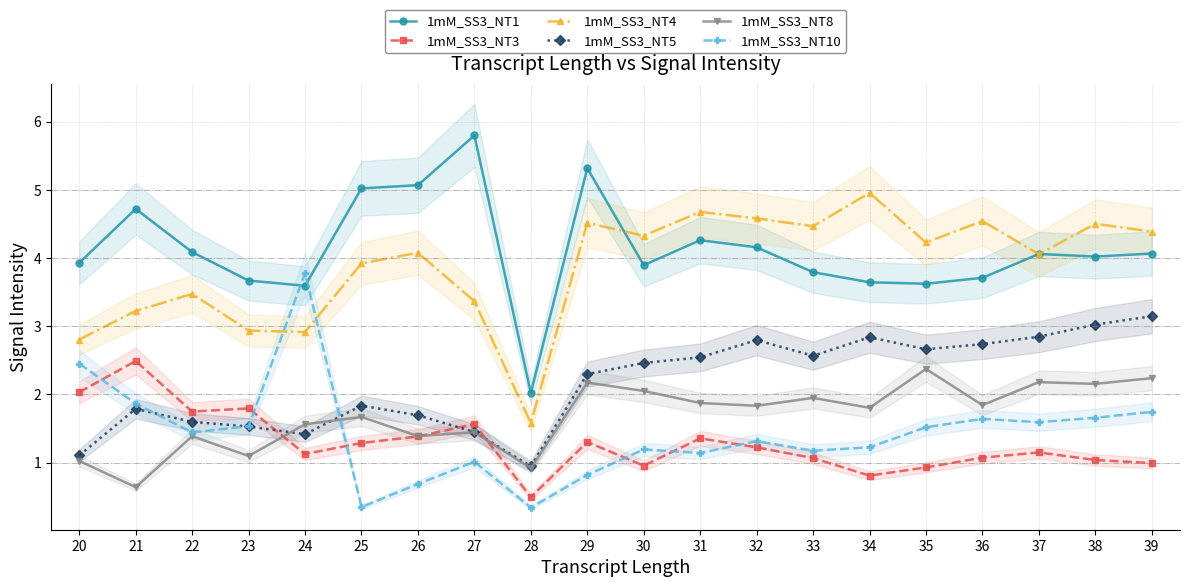

Count the number of categories in the chart.

20